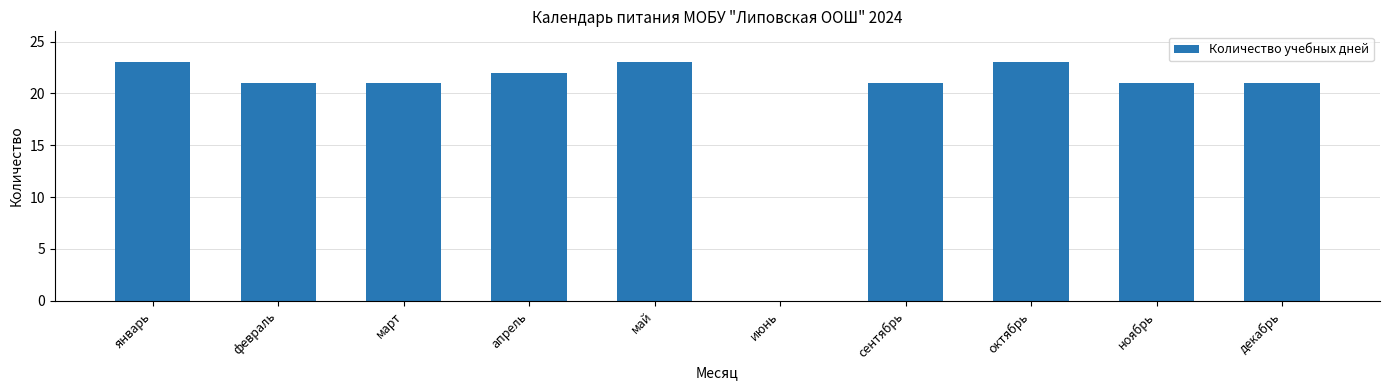

What is the sum of all values?

196